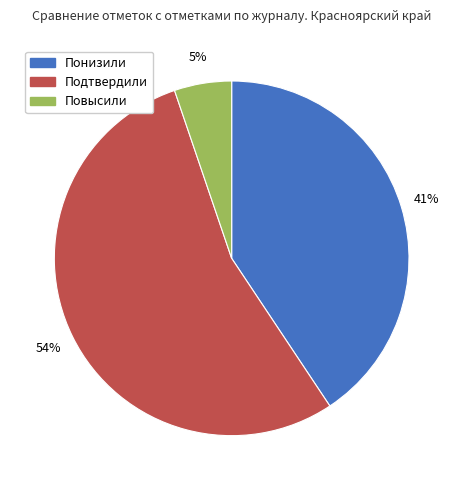

To the nearest percent, what is the average slice percentage?

33%